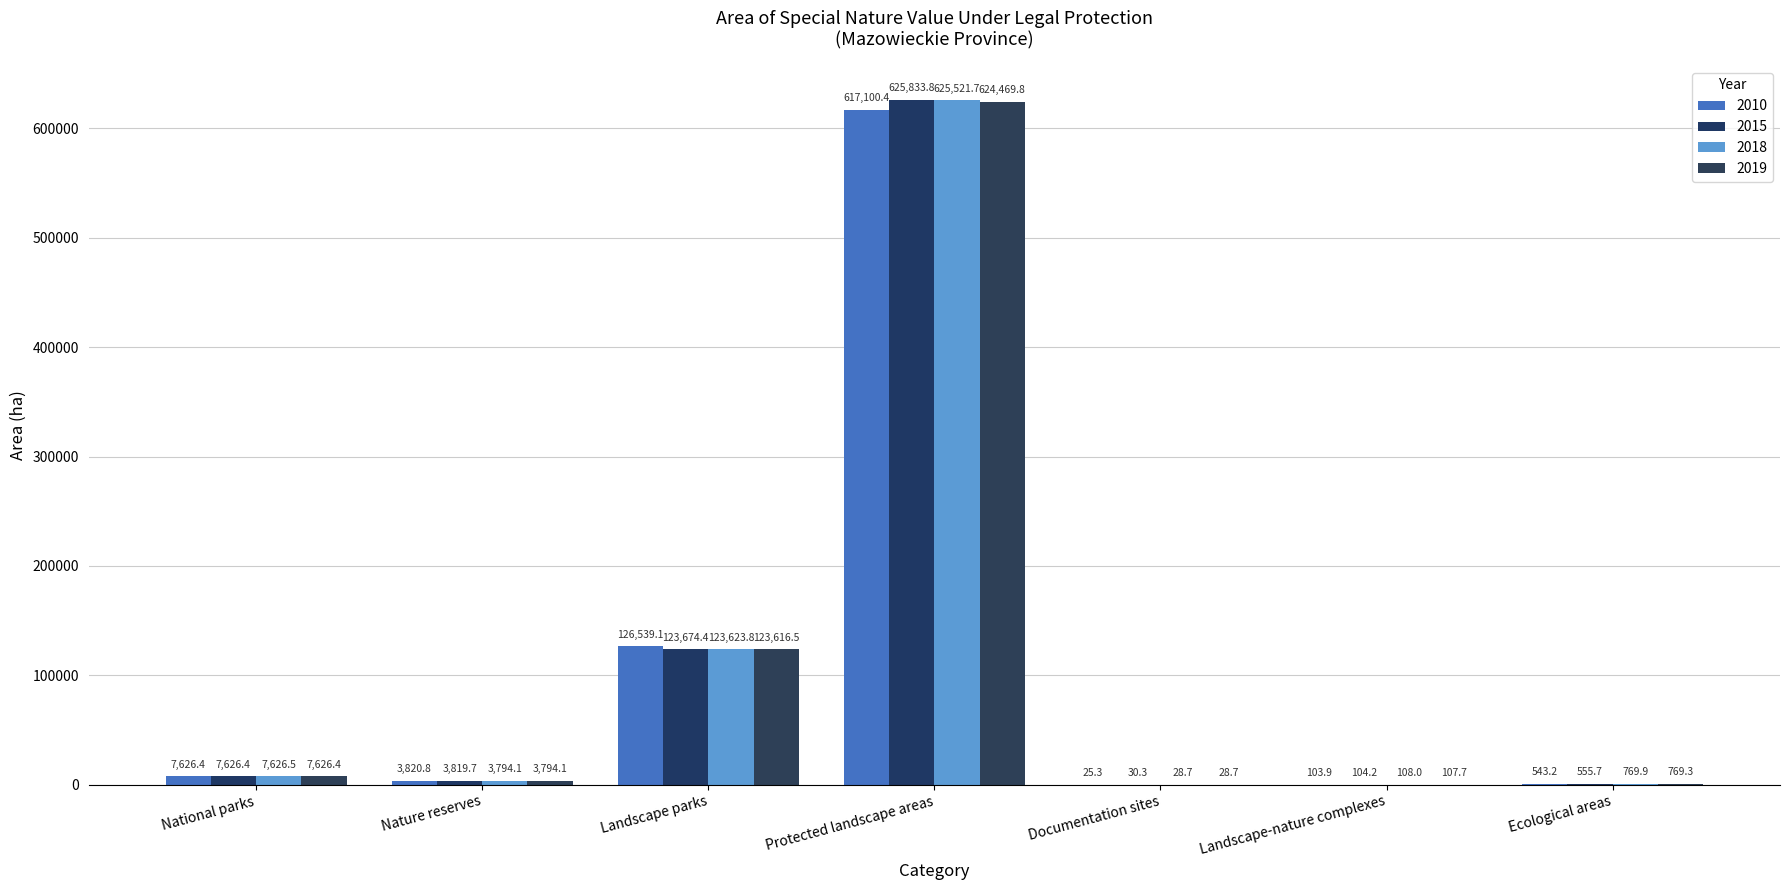

Rank the series at Landscape-nature complexes from lowest to highest value.

2010, 2015, 2019, 2018